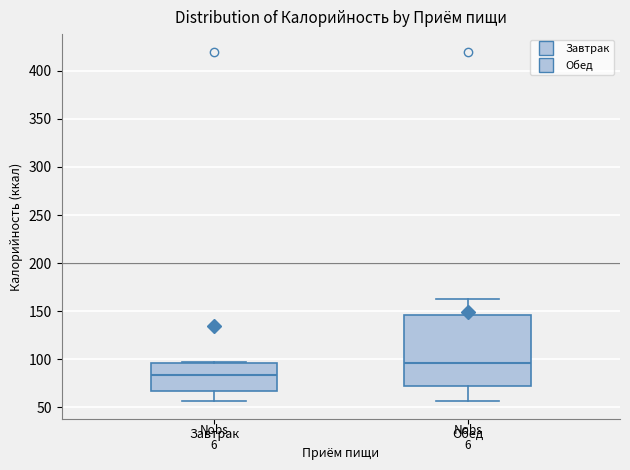

Reading left to right, transcribe this box plot: for each box, give where its median line is, the range the box spans, and where its two whiskers end, as read against the y-axis. The values are not printed on the chart, so give them approximately, as read against the axis.

Завтрак: median 85, box 65 to 95, whiskers 55 to 95
Обед: median 95, box 70 to 145, whiskers 55 to 165